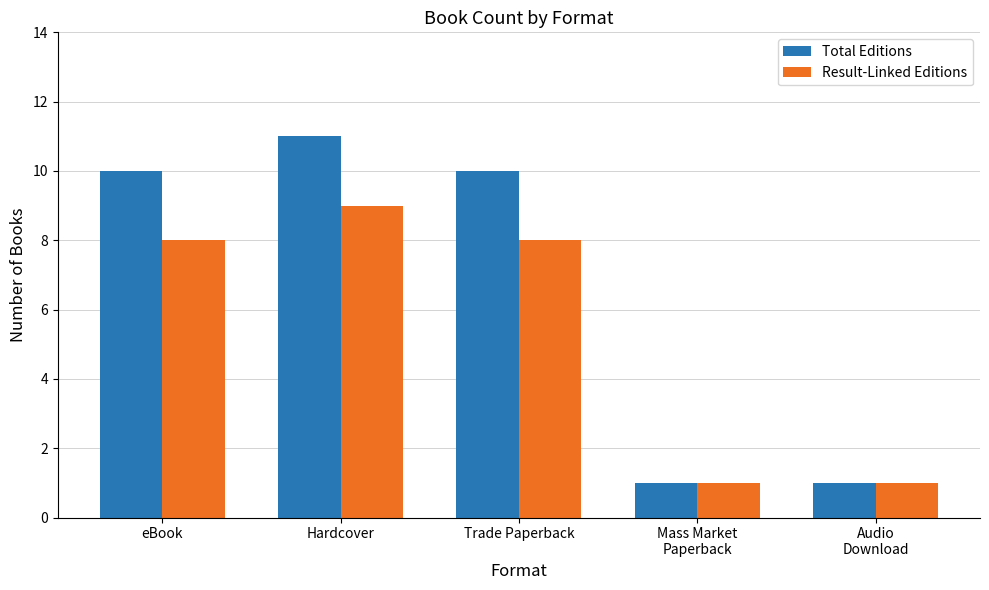

What are all the series names shown in the legend?

Total Editions, Result-Linked Editions